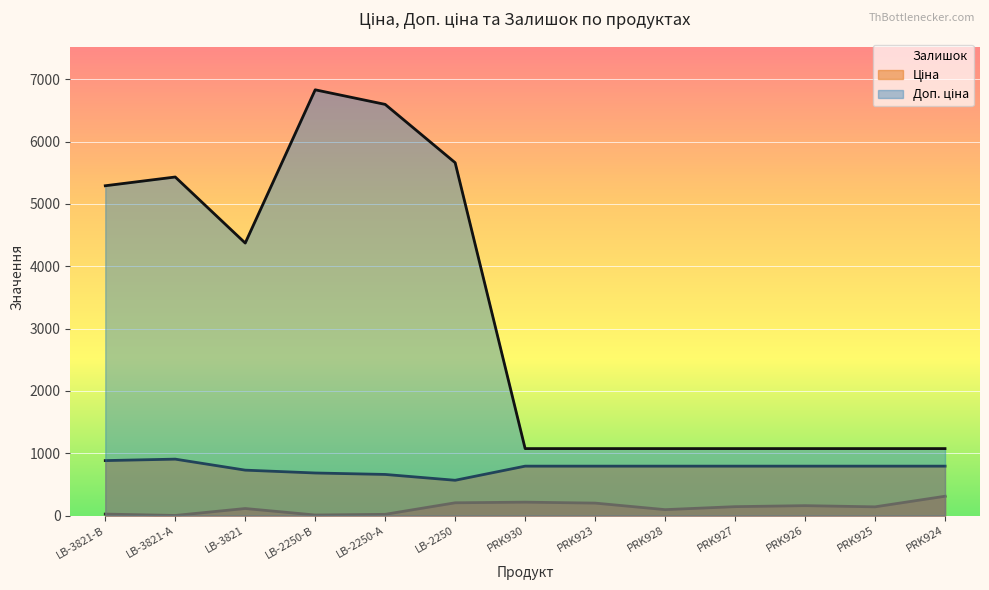

Where is the first local maximum for Залишок?

LB-3821